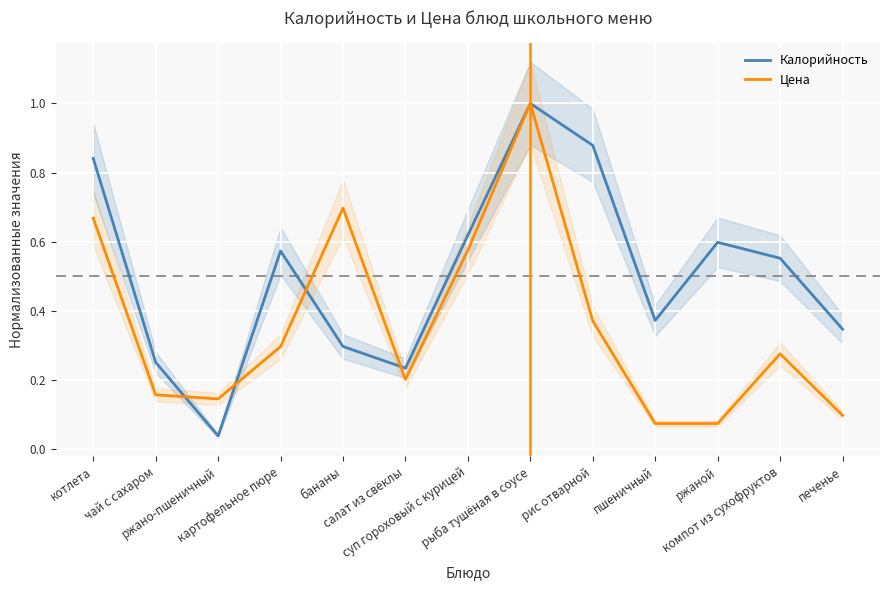

Reading left to right, list all the values displayed in this chart.

Калорийность: котлета=0.8	чай с сахаром=0.3	ржано-пшеничный=0.0	картофельное пюре=0.6	бананы=0.3	салат из свёклы=0.2	суп гороховый с курицей=0.6	рыба тушёная в соусе=1.0	рис отварной=0.9	пшеничный=0.4	ржаной=0.6	компот из сухофруктов=0.6	печенье=0.3
Цена: котлета=0.7	чай с сахаром=0.2	ржано-пшеничный=0.1	картофельное пюре=0.3	бананы=0.7	салат из свёклы=0.2	суп гороховый с курицей=0.6	рыба тушёная в соусе=1.0	рис отварной=0.4	пшеничный=0.1	ржаной=0.1	компот из сухофруктов=0.3	печенье=0.1